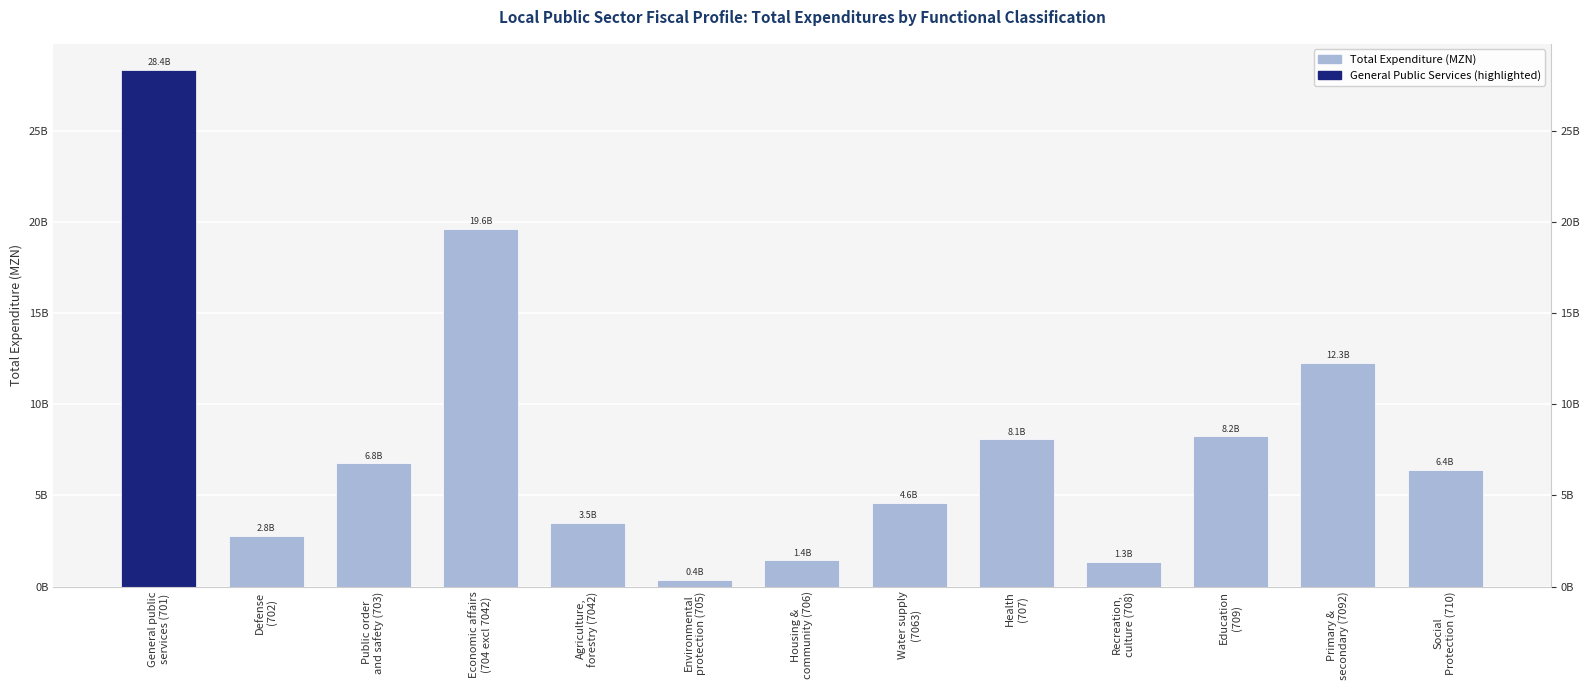

How many values exceed 6397963307?

7